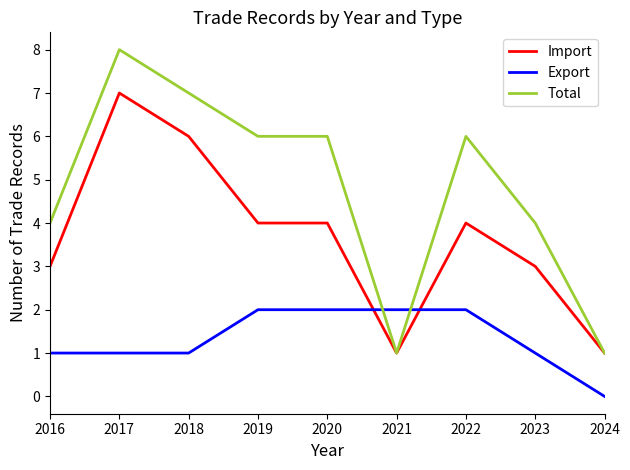

What is the sum of all Total values?

43